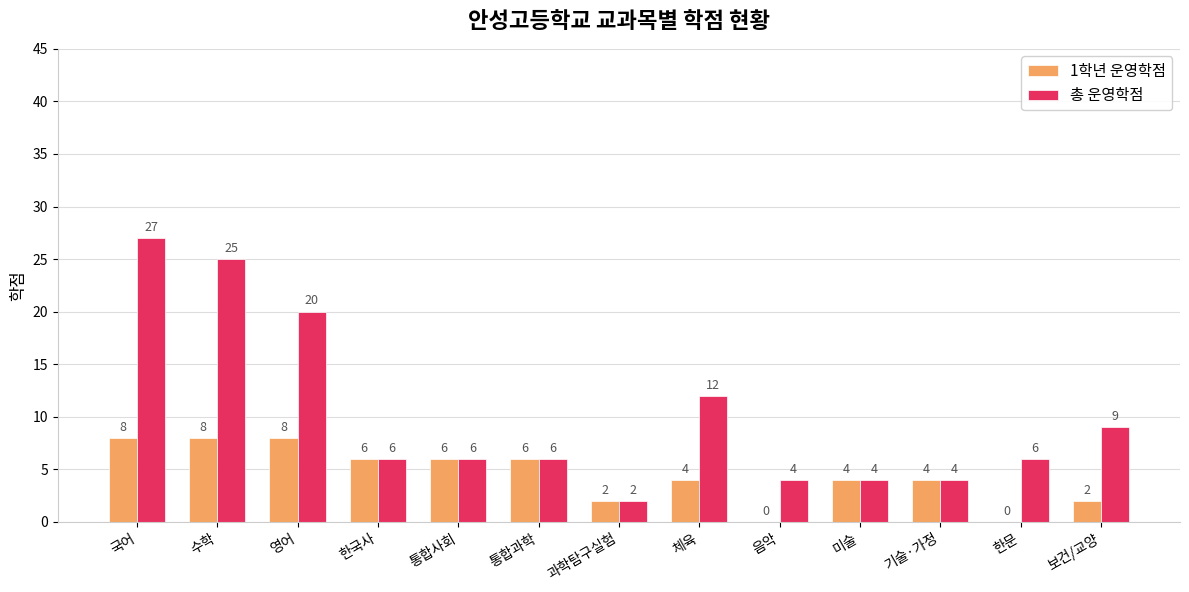

Reading left to right, list all the values displayed in this chart.

1학년 운영학점: 8	8	8	6	6	6	2	4	0	4	4	0	2
총 운영학점: 27	25	20	6	6	6	2	12	4	4	4	6	9